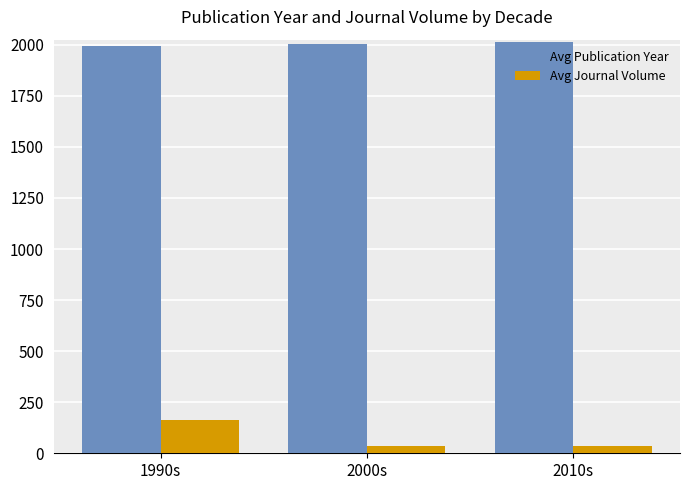

Does the chart contain stacked bars?

No